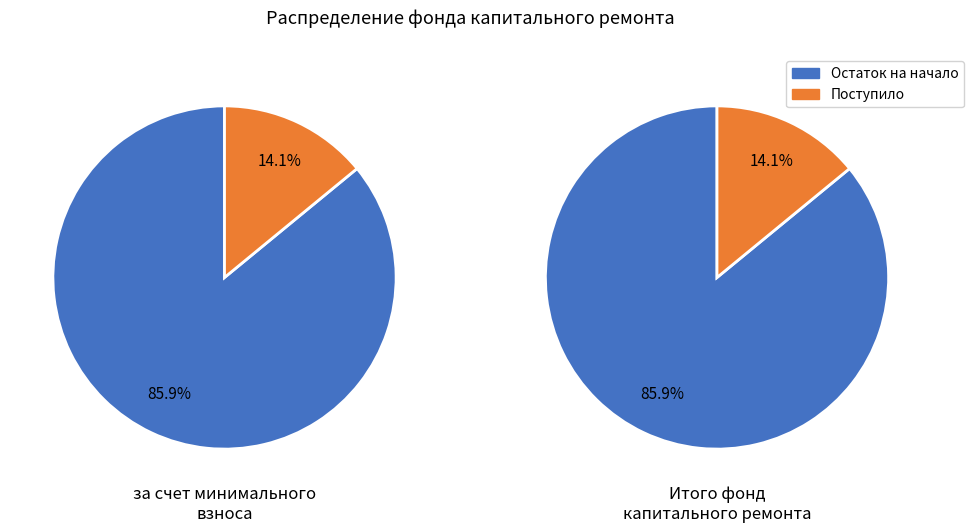

Which series has the widest spread of values?

за счет минимального взноса